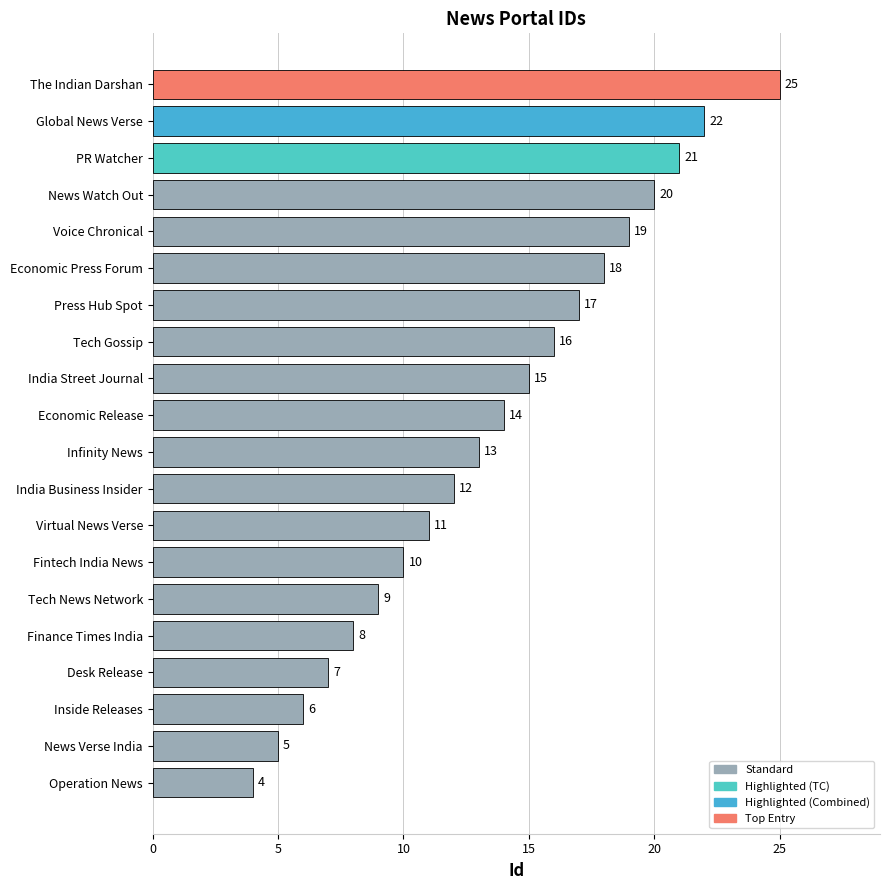

How many series are shown in this chart?

1